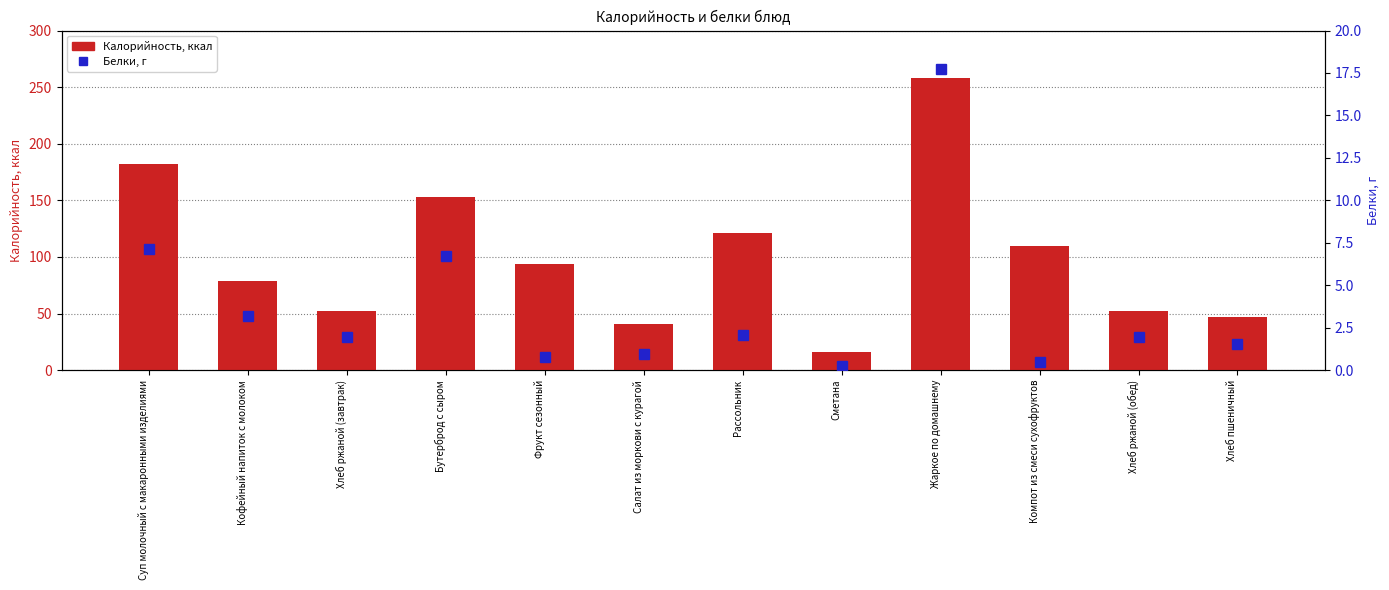

Between Хлеб пшеничный and Хлеб ржаной (завтрак), which is larger?

Хлеб ржаной (завтрак)